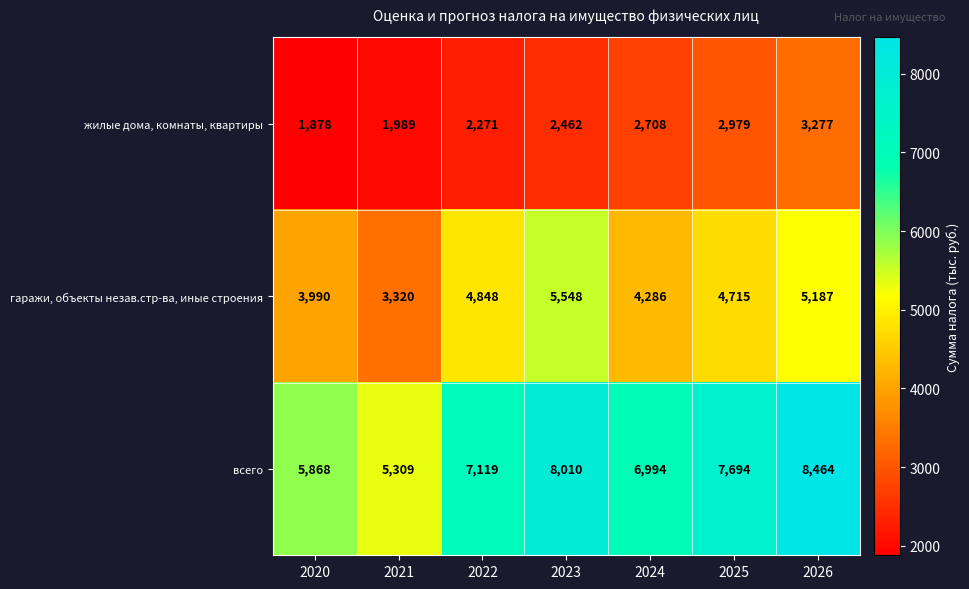

What is the difference between the жилые дома, комнаты, квартиры values at 2020 and 2021?

111